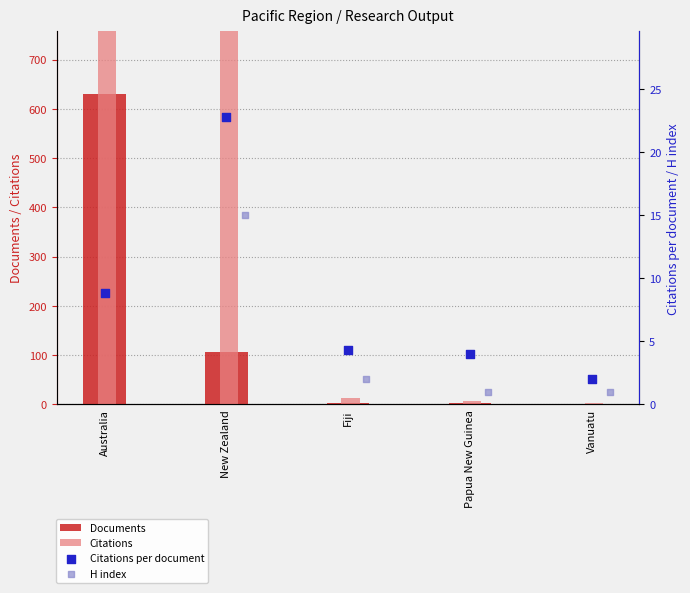

Which series has the widest spread of Y values?

Citations